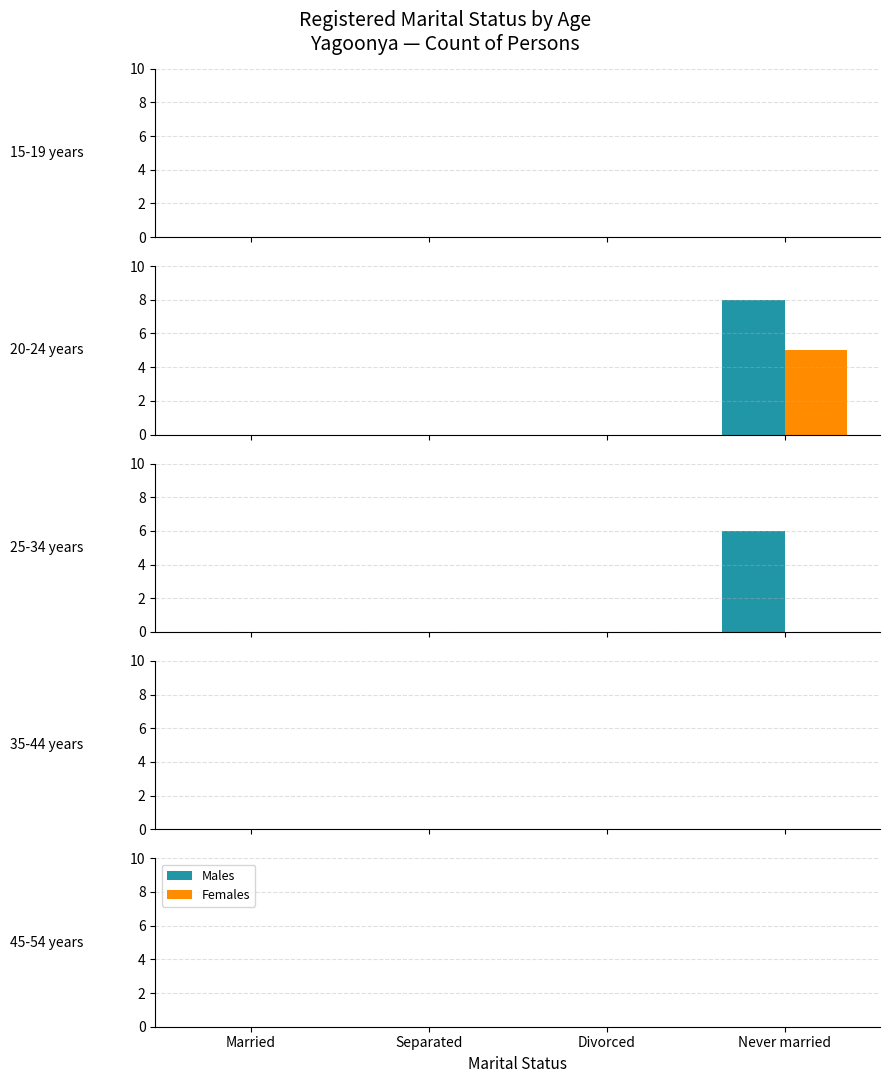

At which label does Divorced reach its peak?

15-19 years